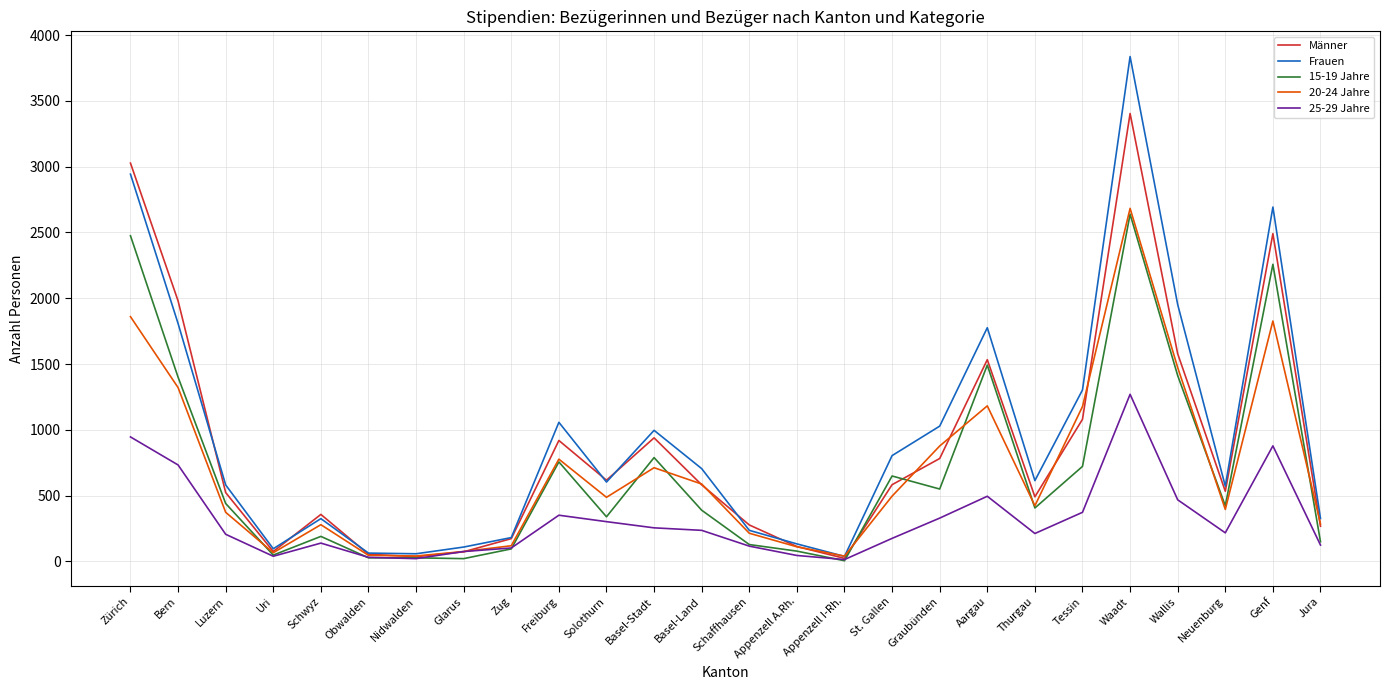

What is the greatest value displayed?

3837